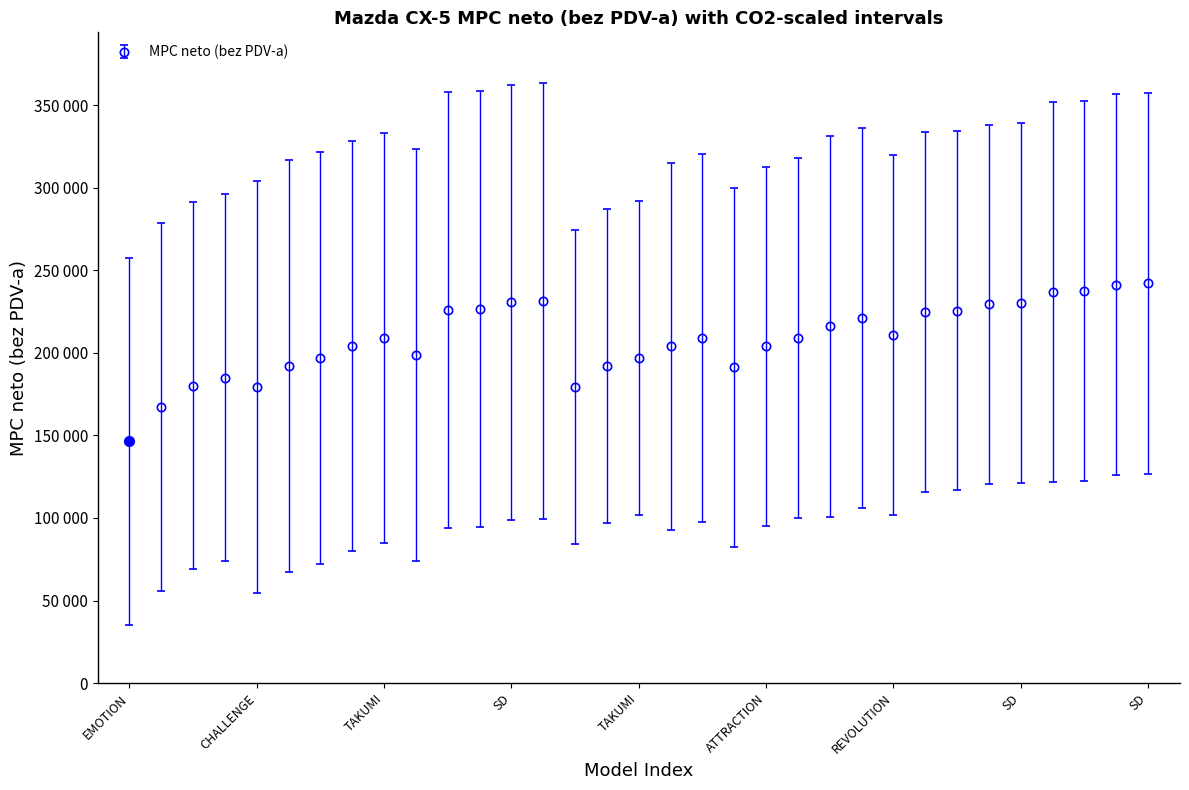

What is the value of the 14th point from the left?

231272